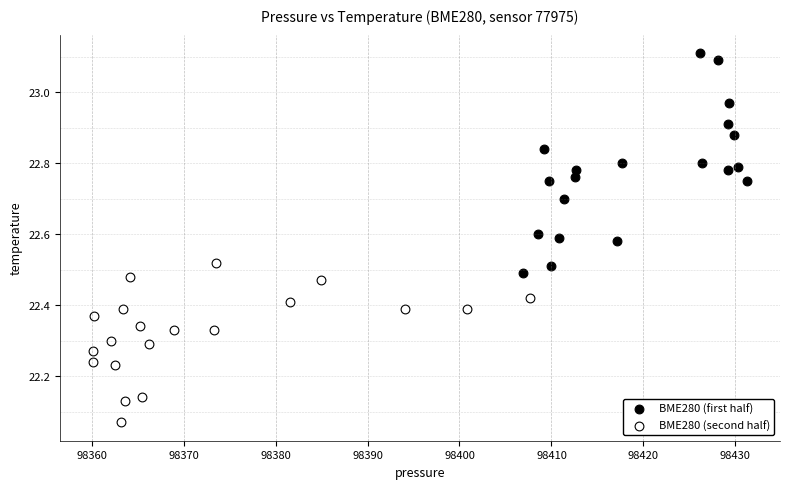

What are all the series names shown in the legend?

BME280 (first half), BME280 (second half)